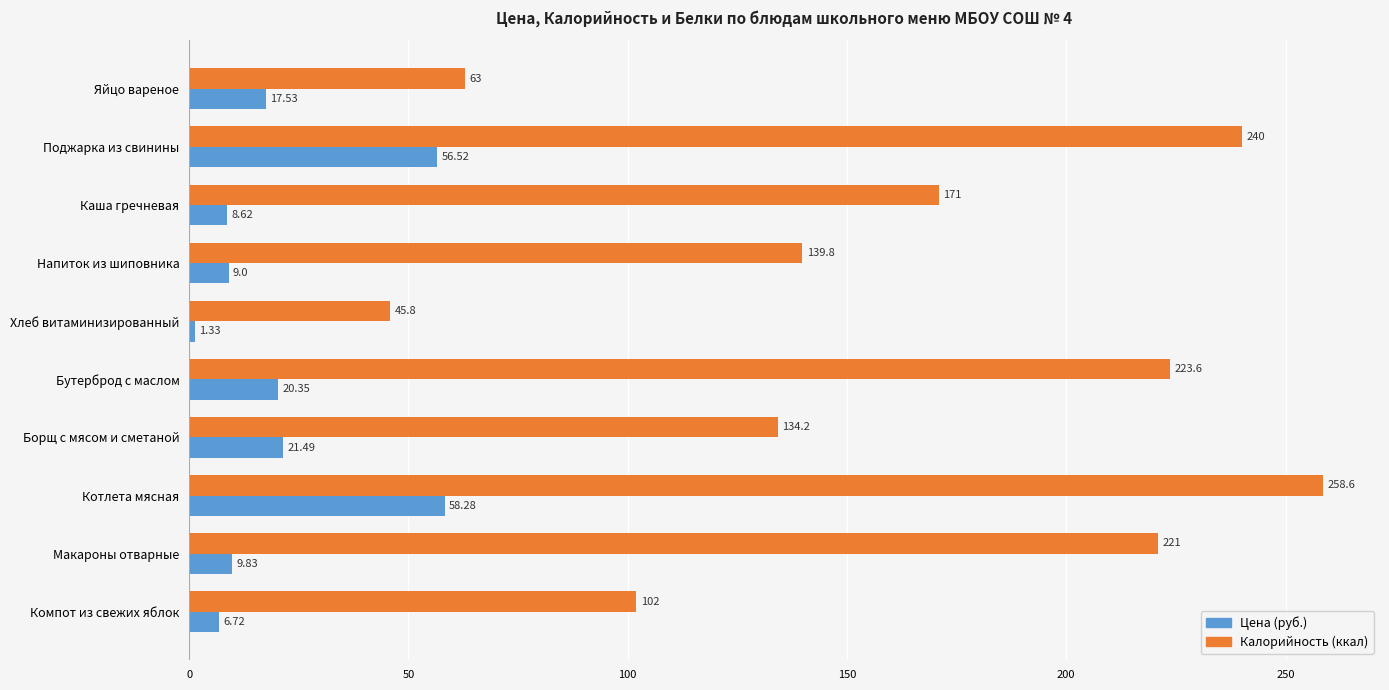

How many categories are shown in the chart?

10